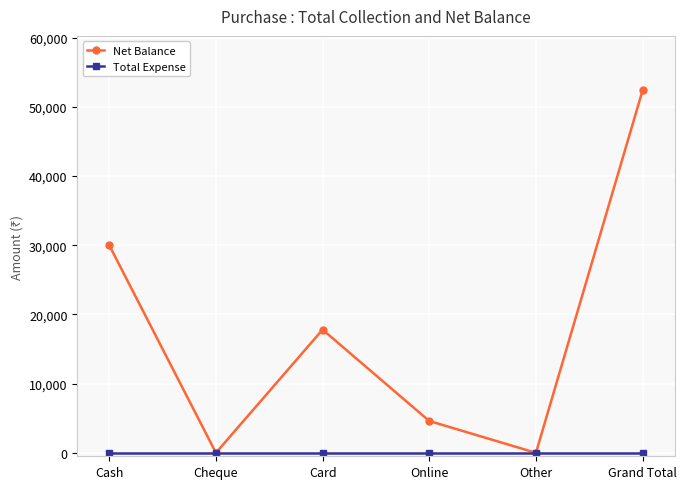

What is the average value of the Net Balance series?

17467